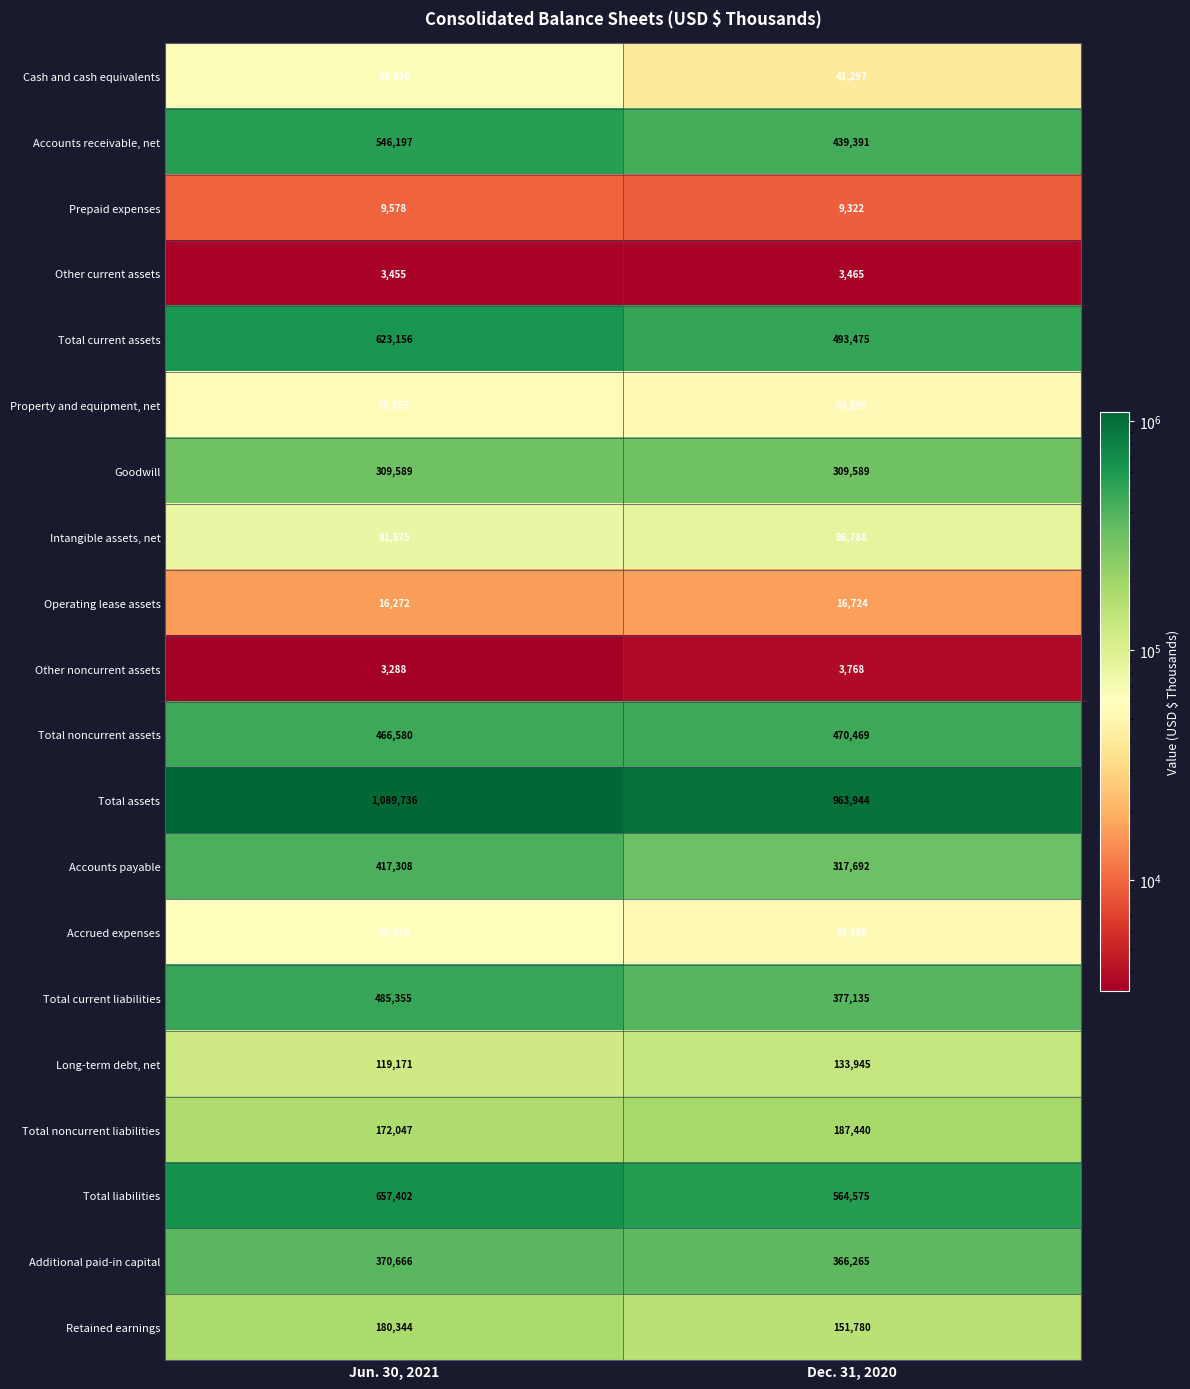

Count the number of data series in this chart.

20